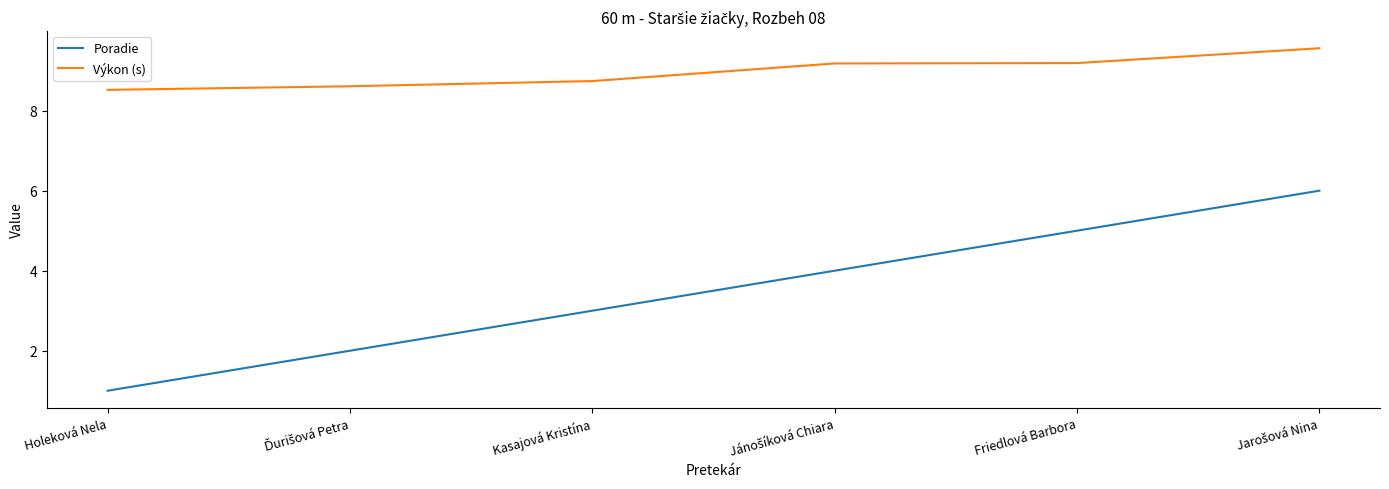

True or false: Poradie has a value of 1.0 at Holeková Nela.

True